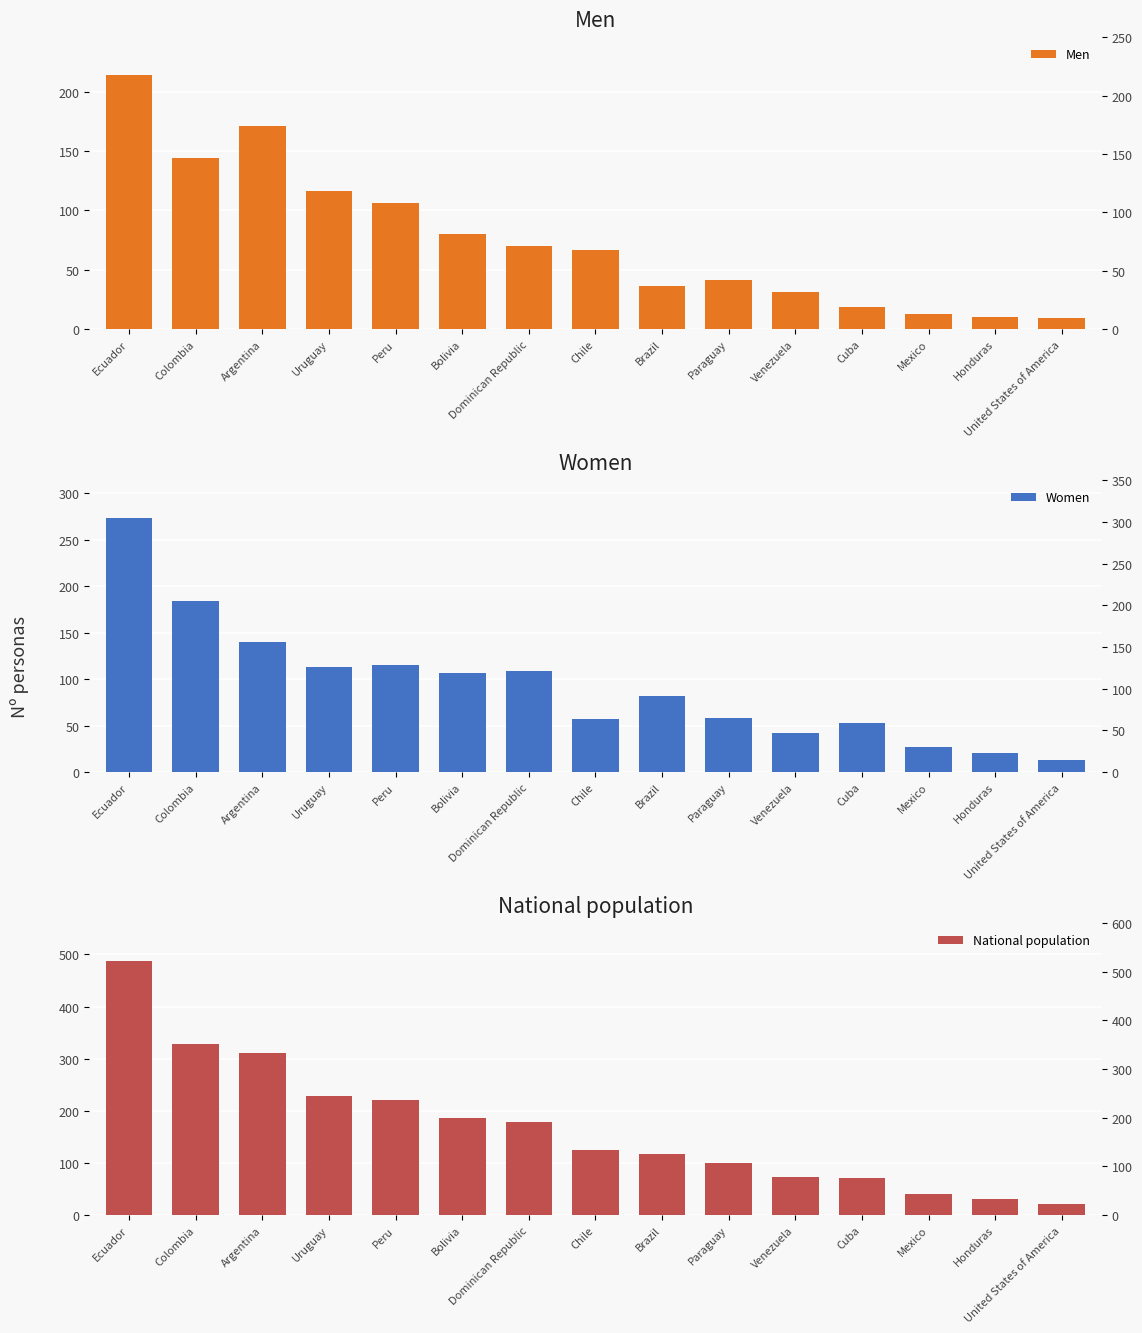

What is the greatest value displayed?

487